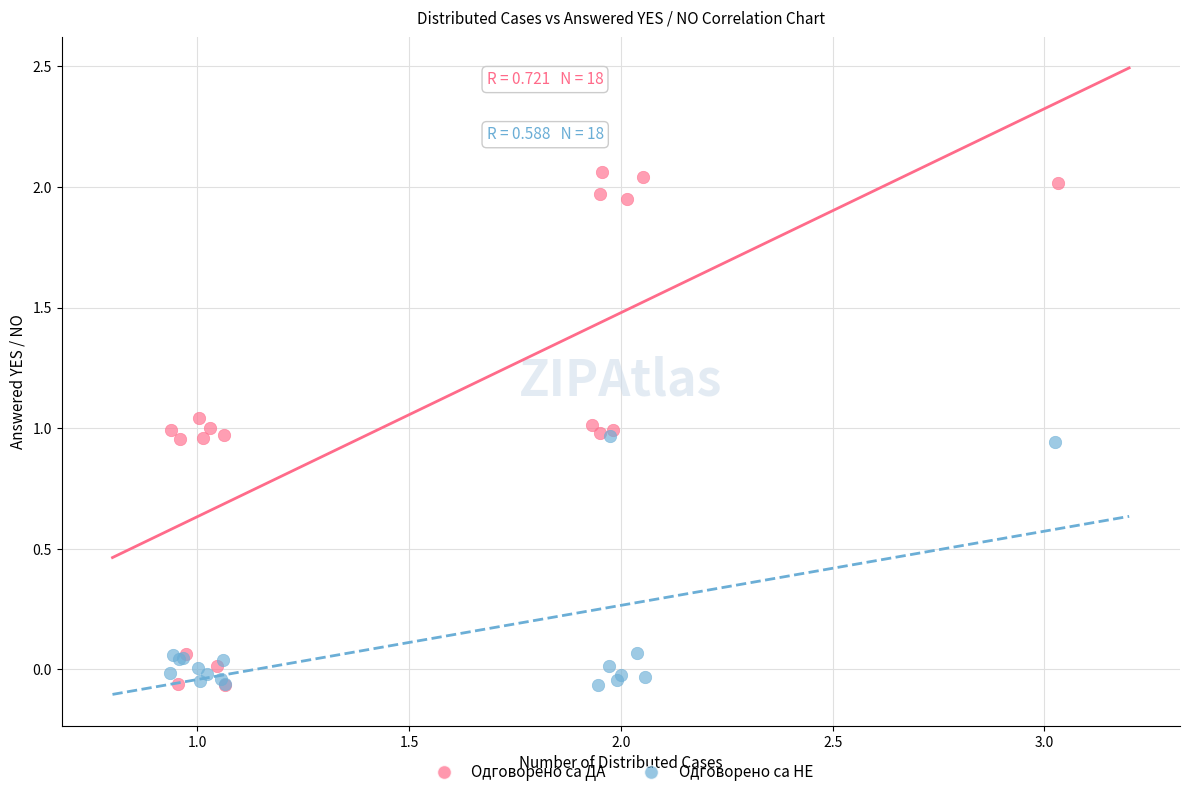

Which series has the largest Y range (max minus min)?

Одговорено са ДА